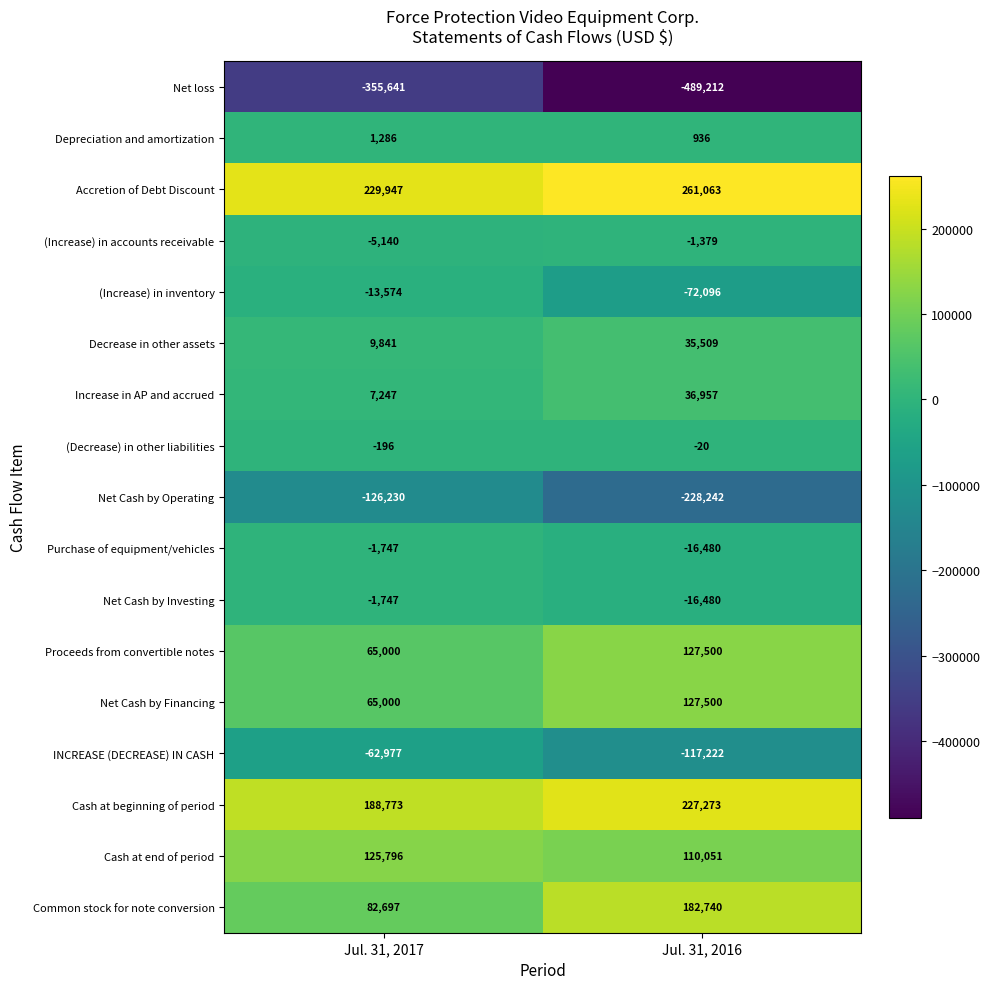

What is the difference between the highest and lowest values at Jul. 31, 2017?

585588